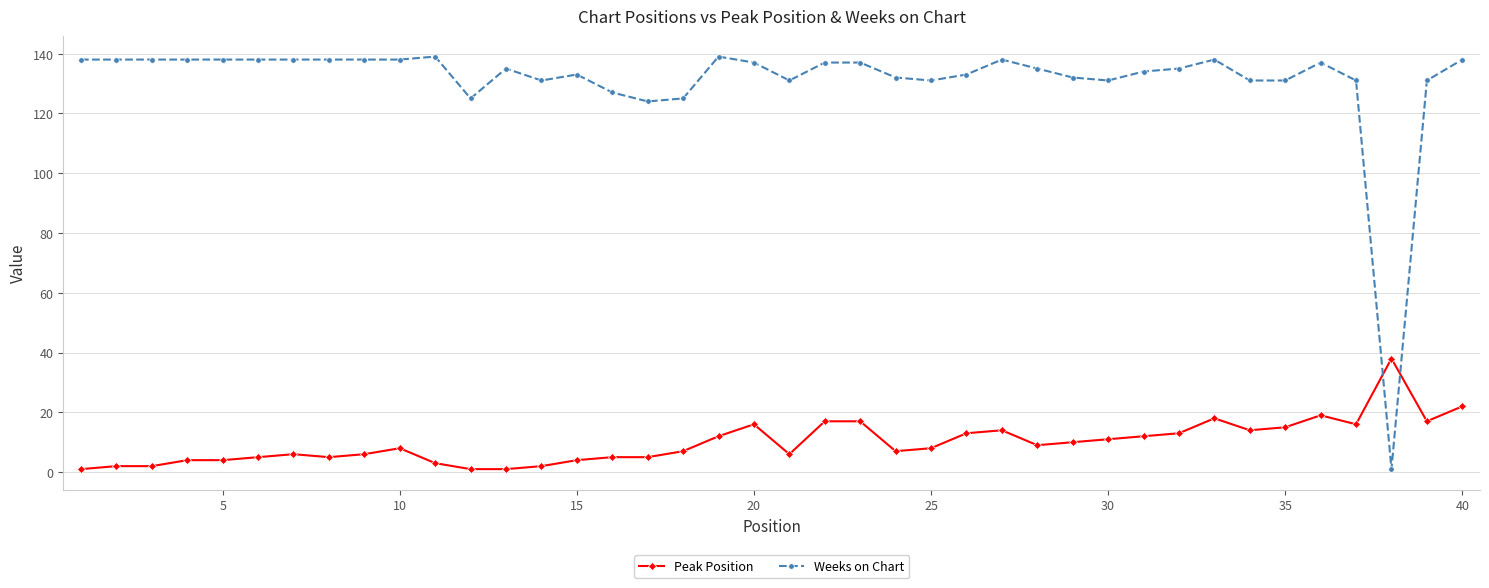

How many times do Weeks on Chart and Peak Position cross each other?

2